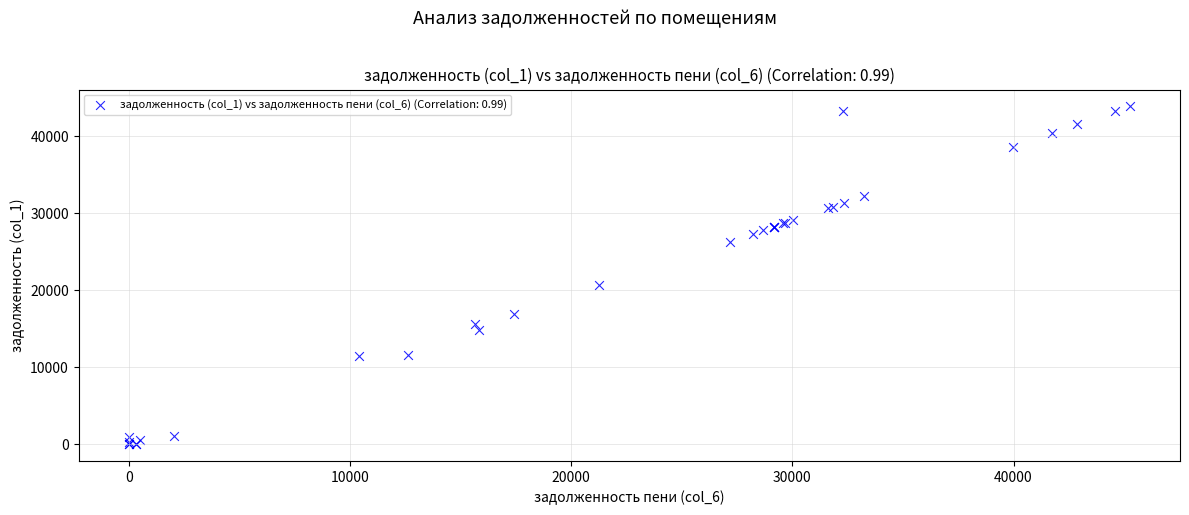

What Y value in the scatter plot is closest to 21938?

20613.6